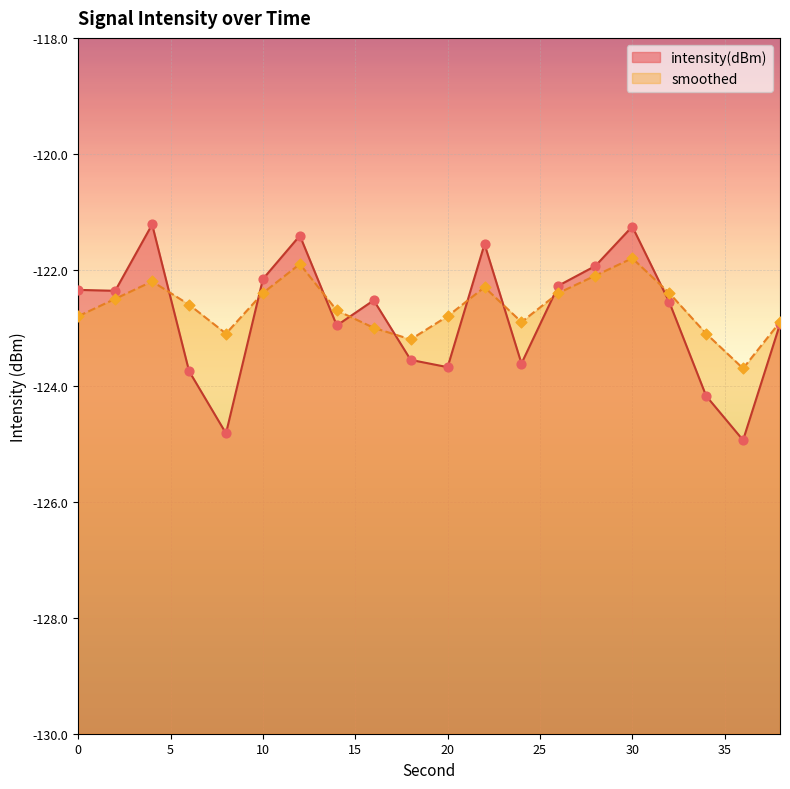

What are all the series names shown in the legend?

intensity(dBm), smoothed